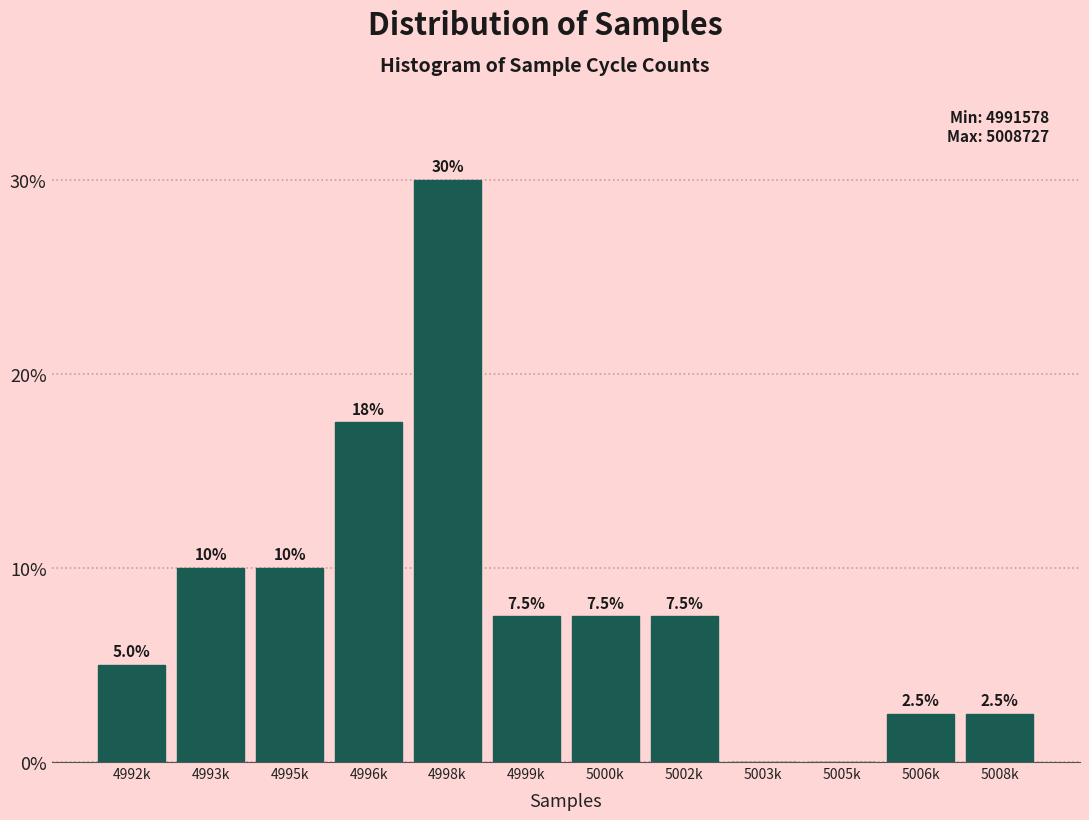

Reading left to right, extract all data points from this chart.

4992k=5.0	4993k=10.0	4995k=10.0	4996k=17.5	4998k=30.0	4999k=7.5	5000k=7.5	5002k=7.5	5003k=0.0	5005k=0.0	5006k=2.5	5008k=2.5